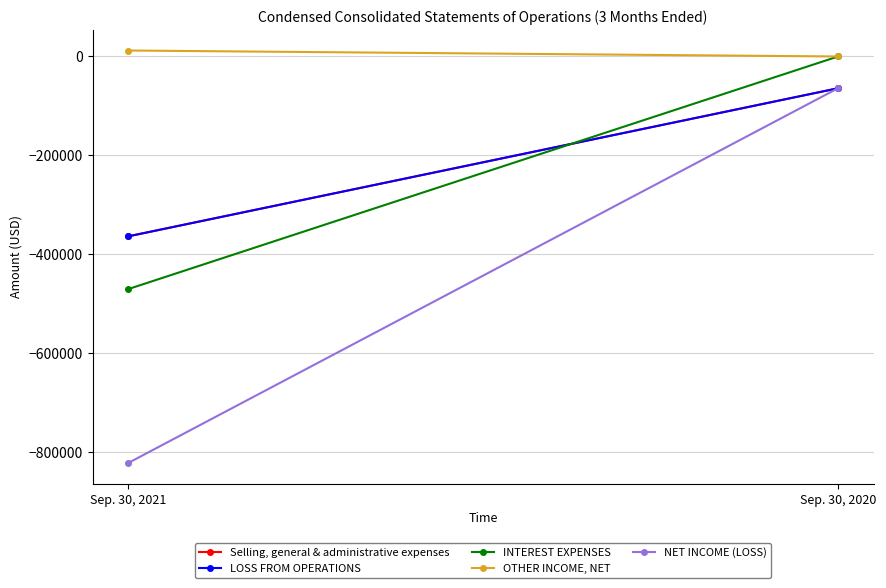

Count the number of data series in this chart.

5